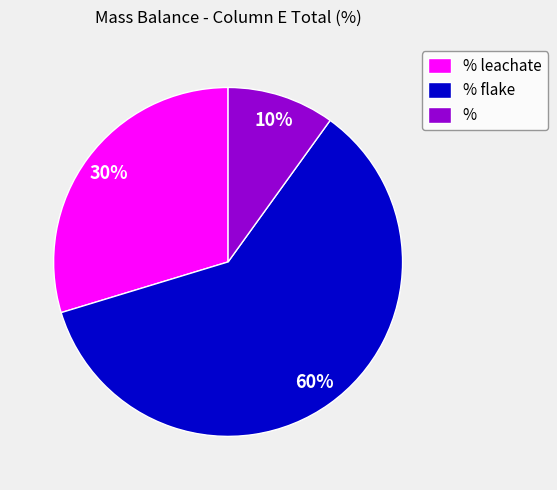

Between % and % flake, which is larger?

% flake